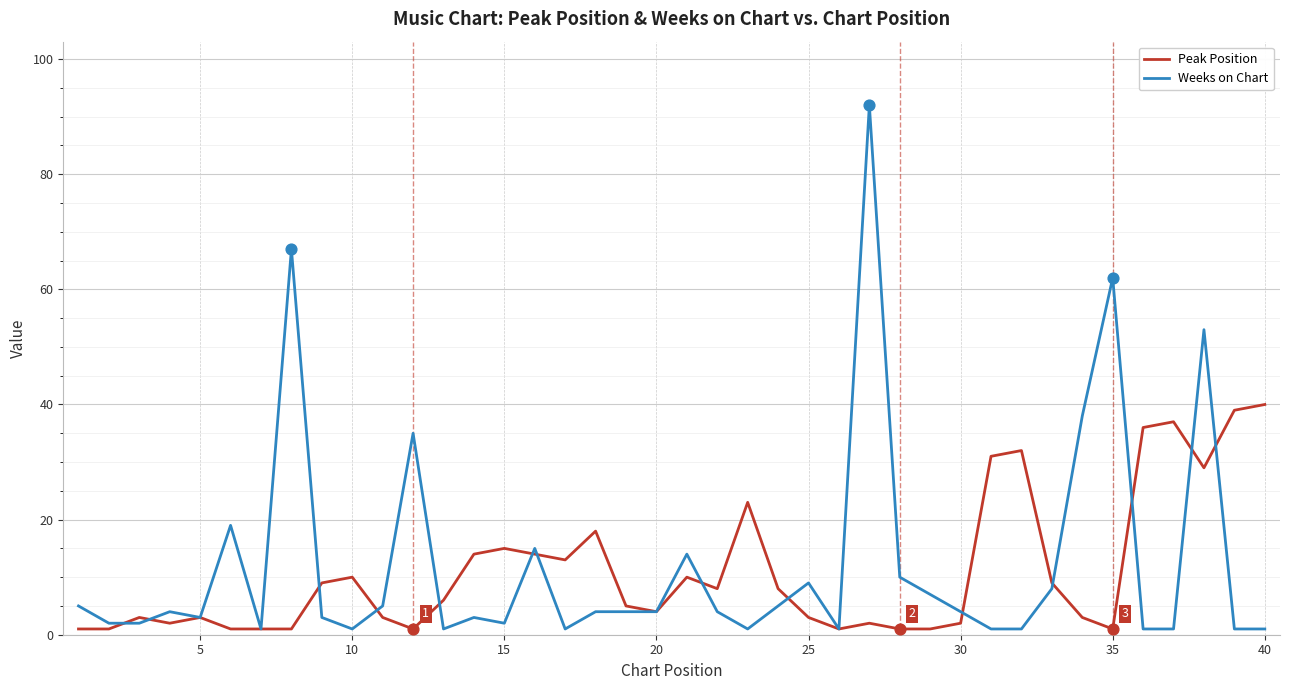

What are all the series names shown in the legend?

Peak Position, Weeks on Chart